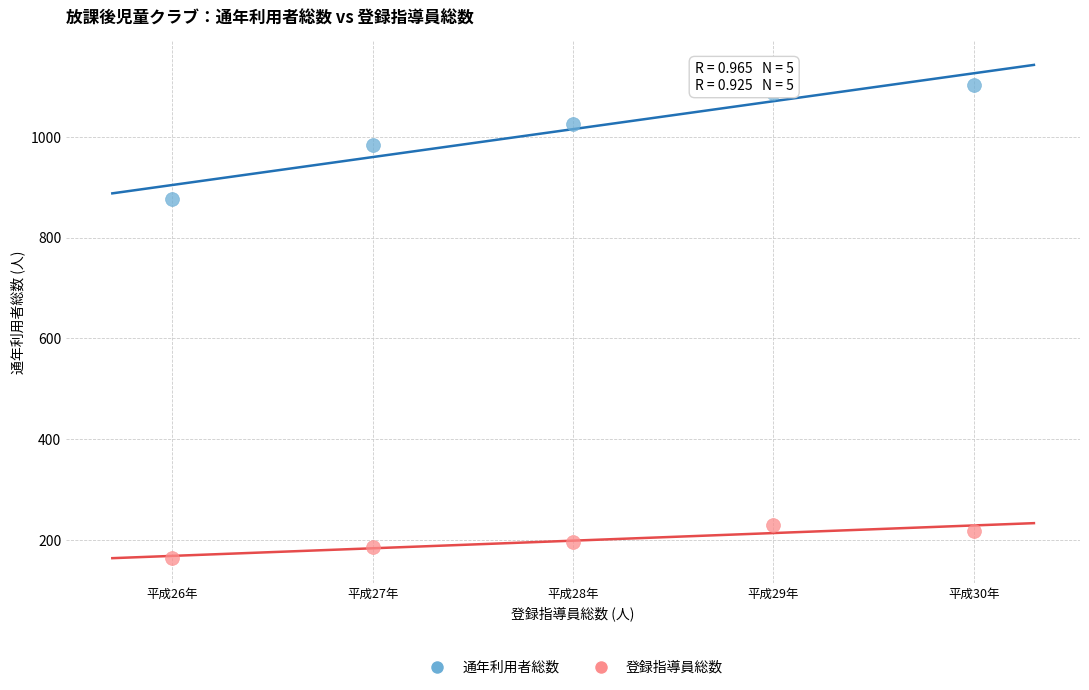

Across all data points, what is the range of X values (max minus min)?

4